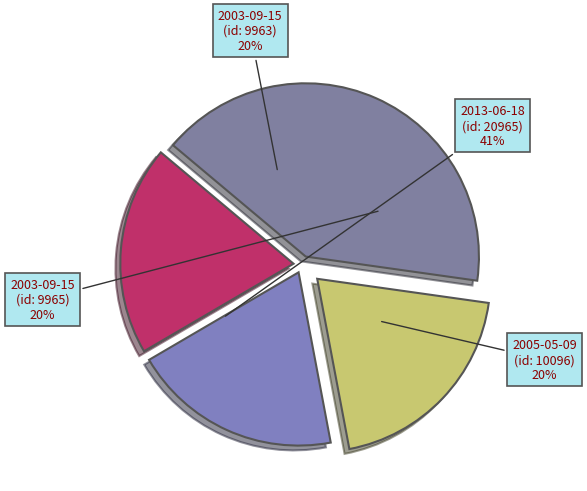

Is it true that 2005-05-09 is 20% of the pie?

True